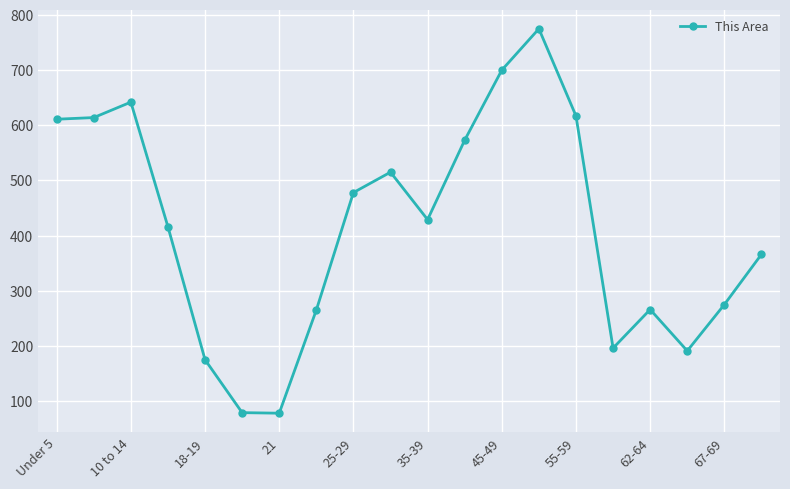

What is the greatest value displayed?

775